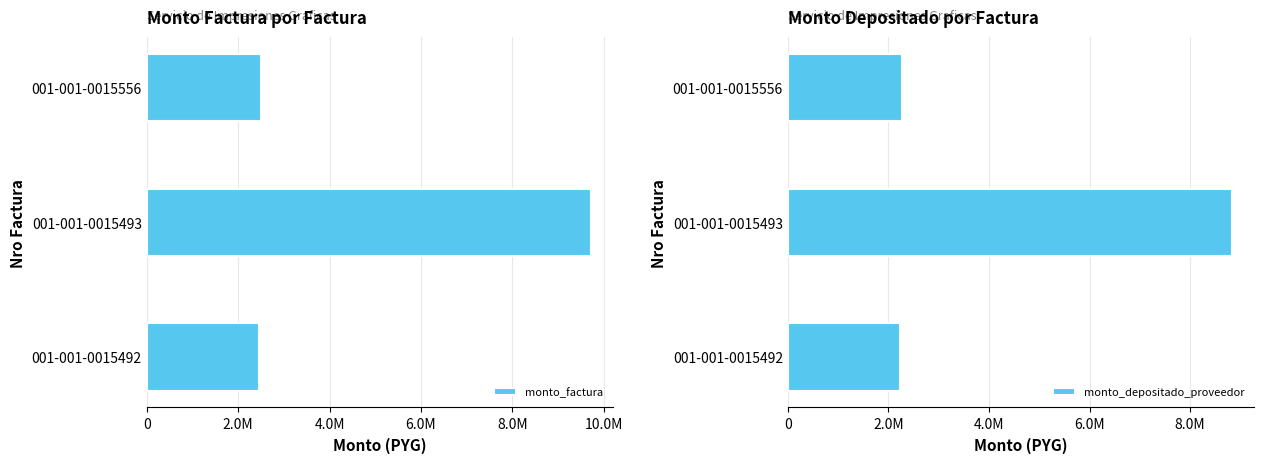

At 001-001-0015556, list the series in order from largest to smallest.

monto_factura, monto_depositado_proveedor